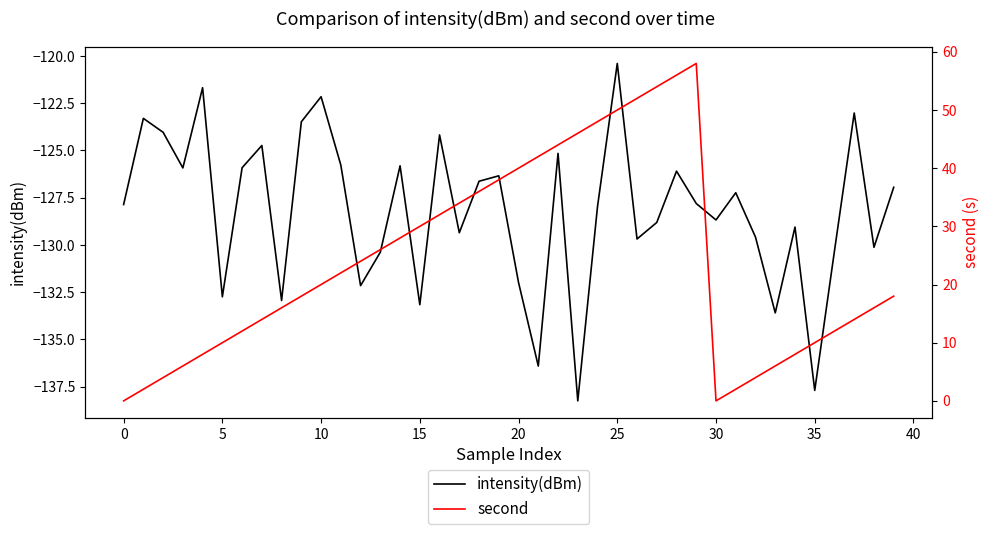

What is the minimum value for intensity(dBm)?

-138.3